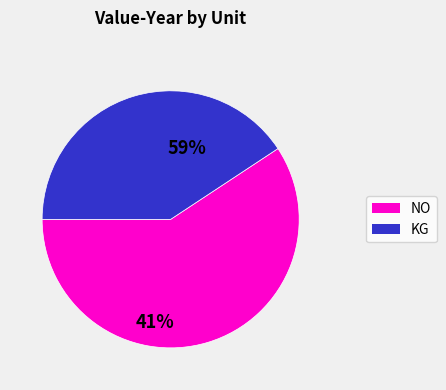

Combined, do NO and KG account for over 50%?

Yes